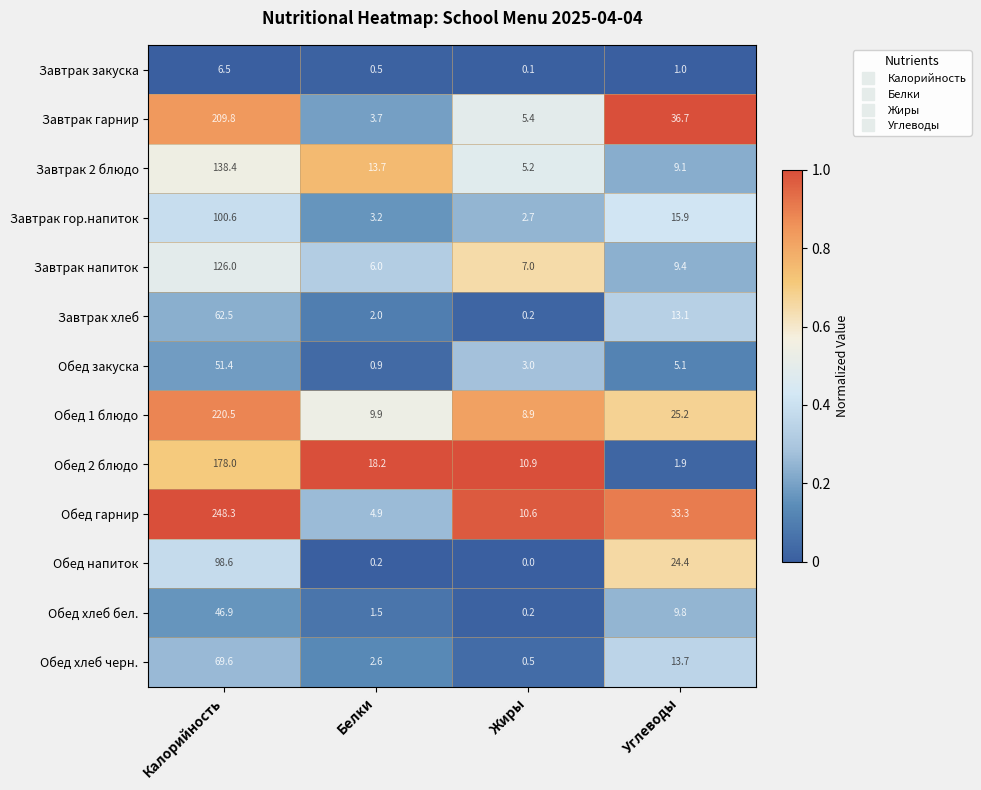

Which category has the lowest value across all series?

Жиры